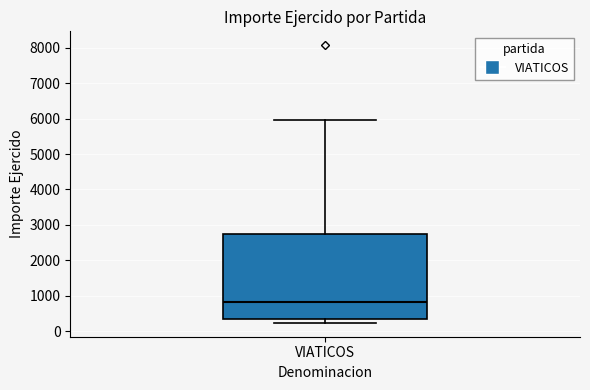

Transcribe this box plot: give where the median line is, the range the box spans, and where the two whiskers end, as read against the y-axis. The values are not printed on the chart, so give them approximately, as read against the axis.

median 800, box 400 to 2700, whiskers 200 to 6000